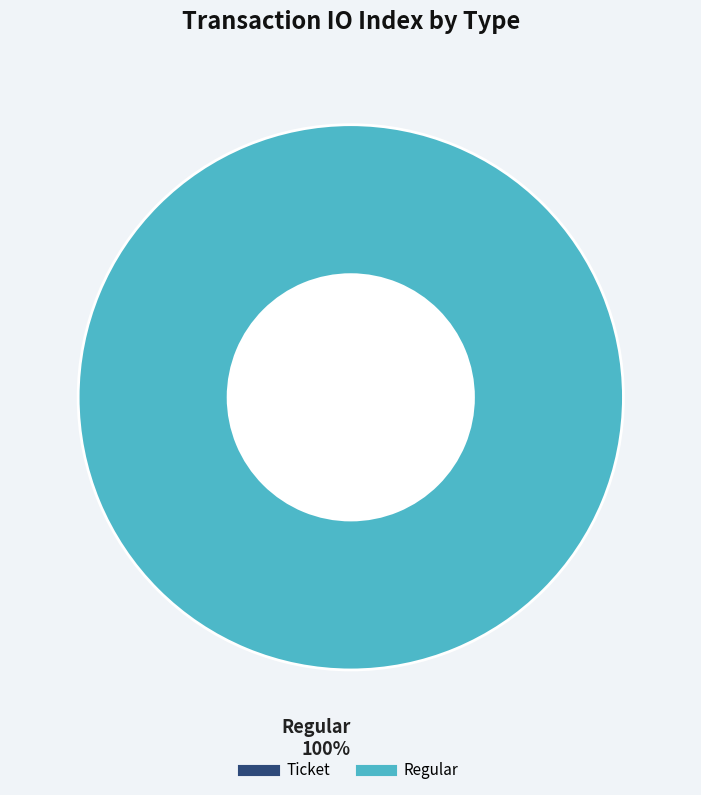

How many slices are in this pie chart?

2